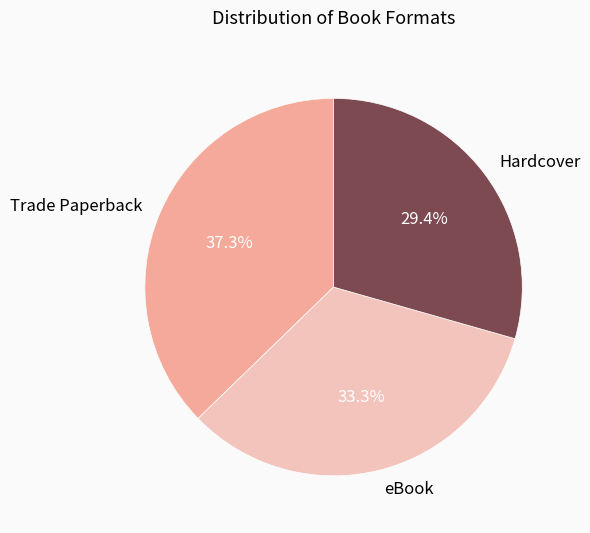

To the nearest percent, what percentage of the pie is Hardcover?

29%